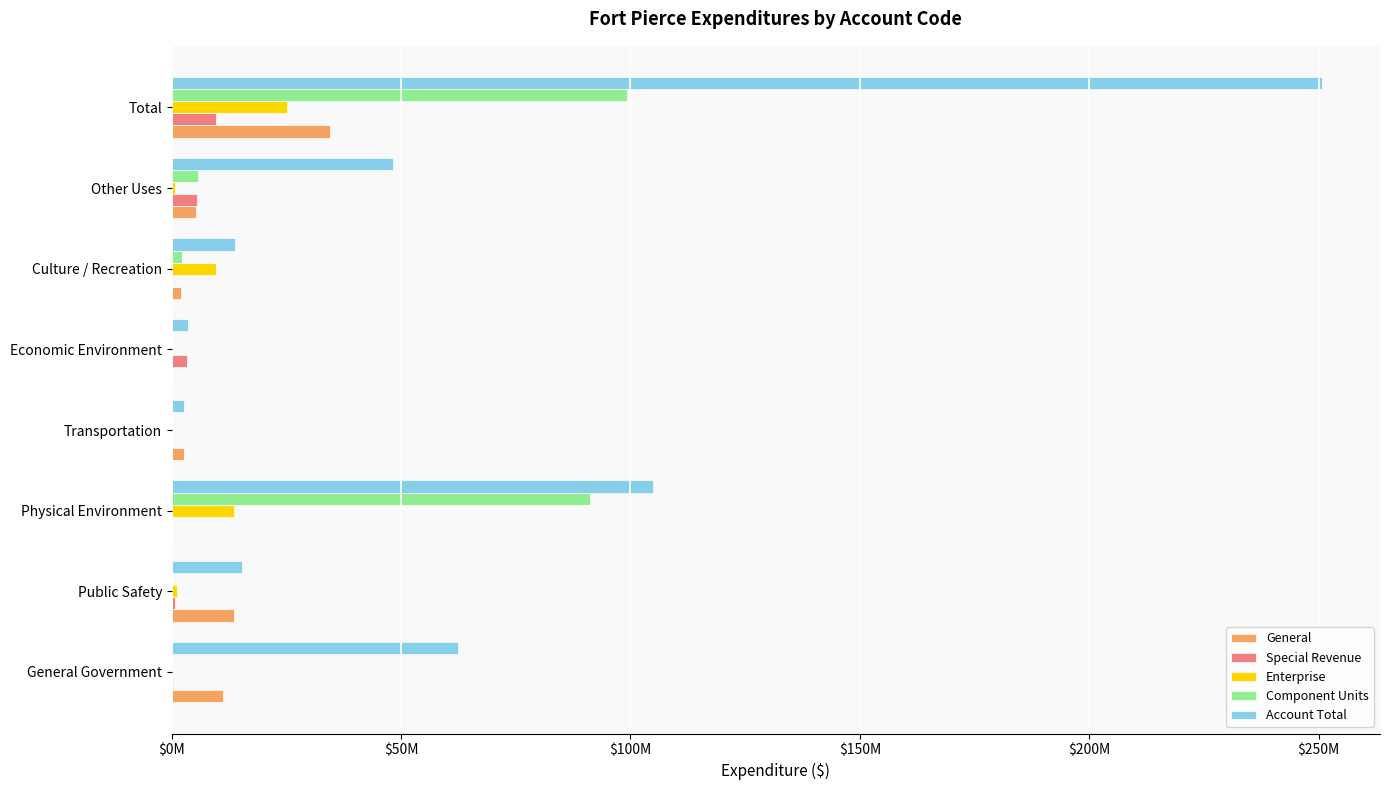

What are all the series names shown in the legend?

General, Special Revenue, Enterprise, Component Units, Account Total